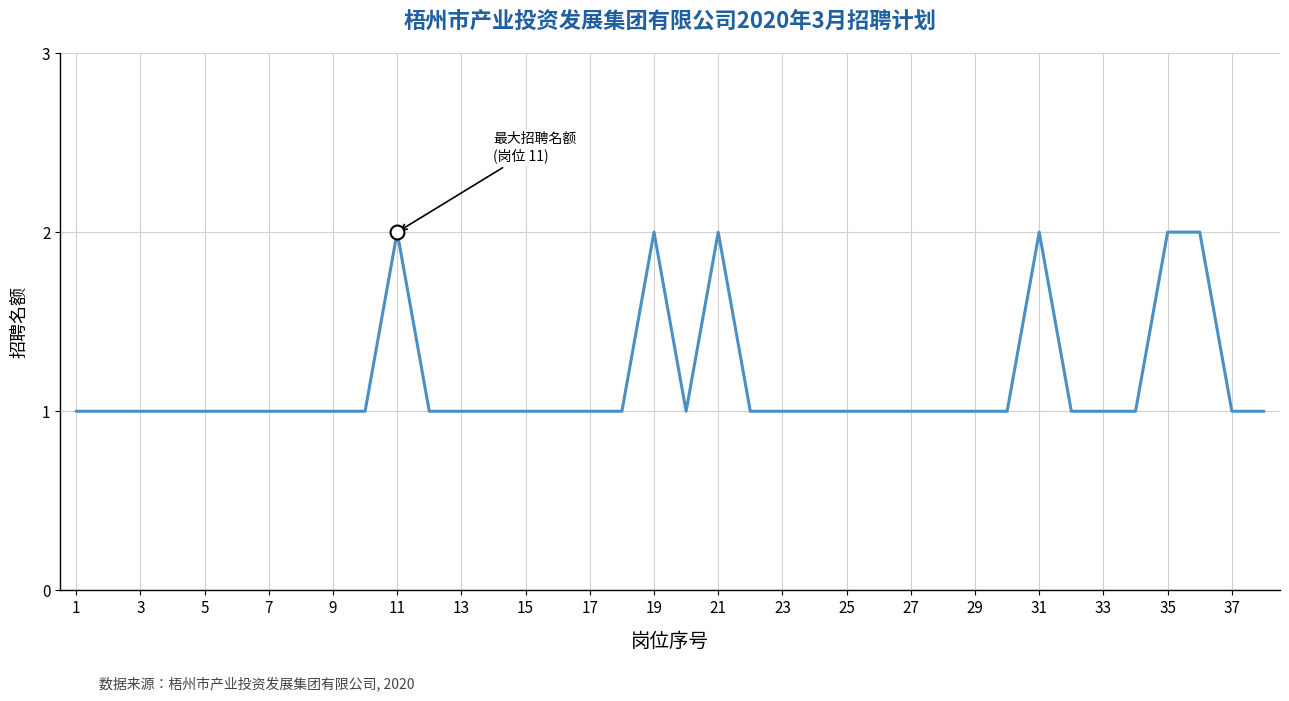

Does the chart have visible grid lines?

Yes